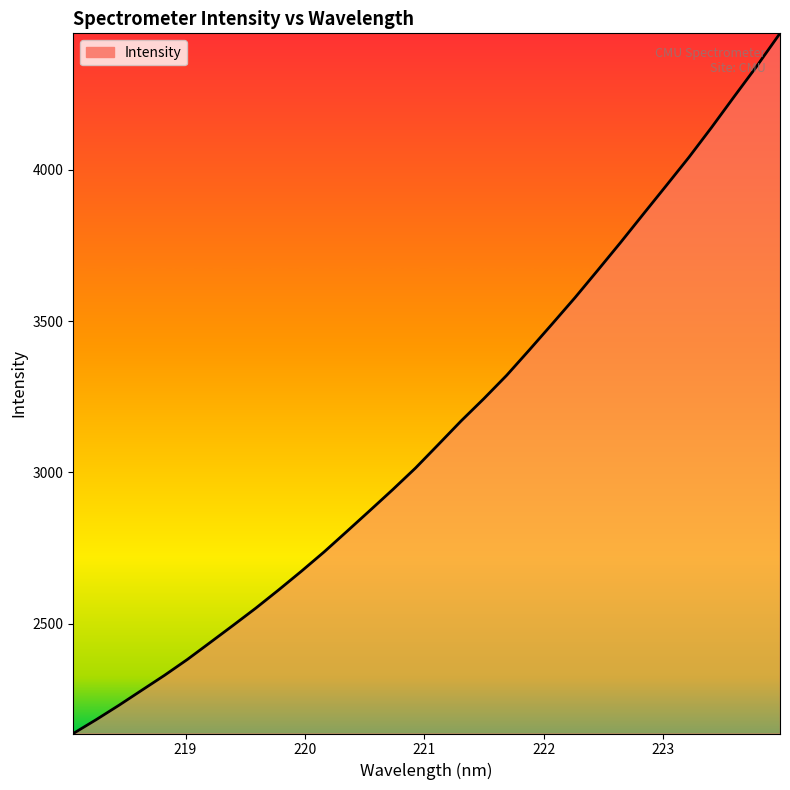

What is the smallest value displayed?

2136.4